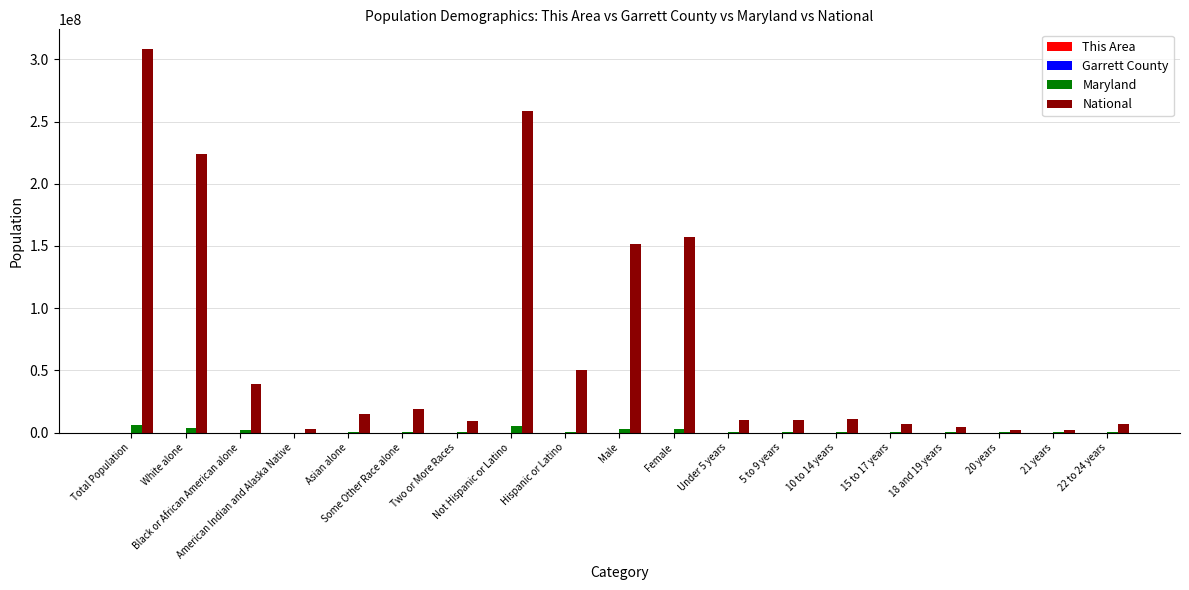

What is the sum of all National values?

1288048908